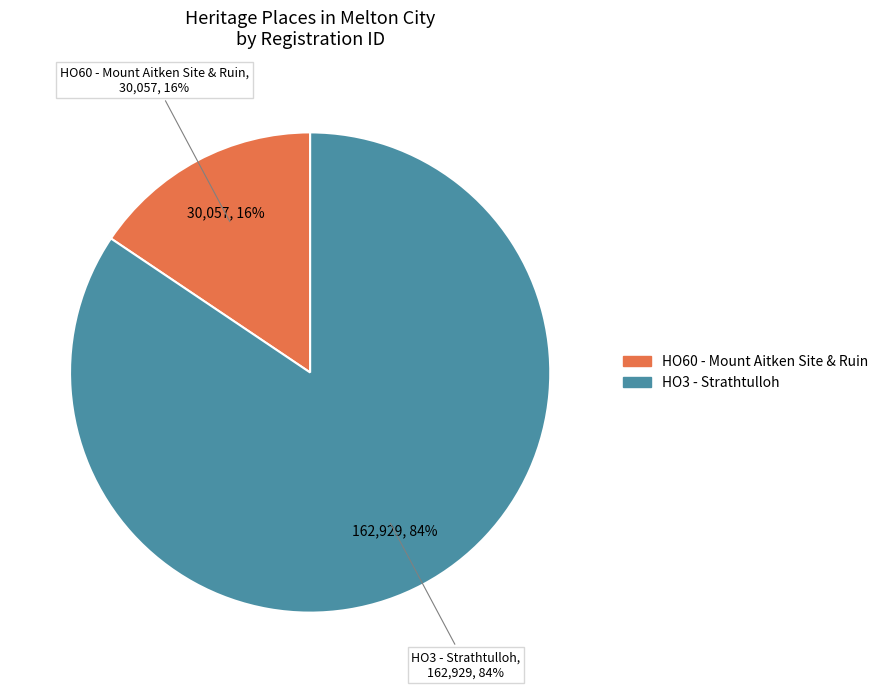

Rank the categories by value from highest to lowest.

HO3 - Strathtulloh, HO60 - Mount Aitken Site & Ruin